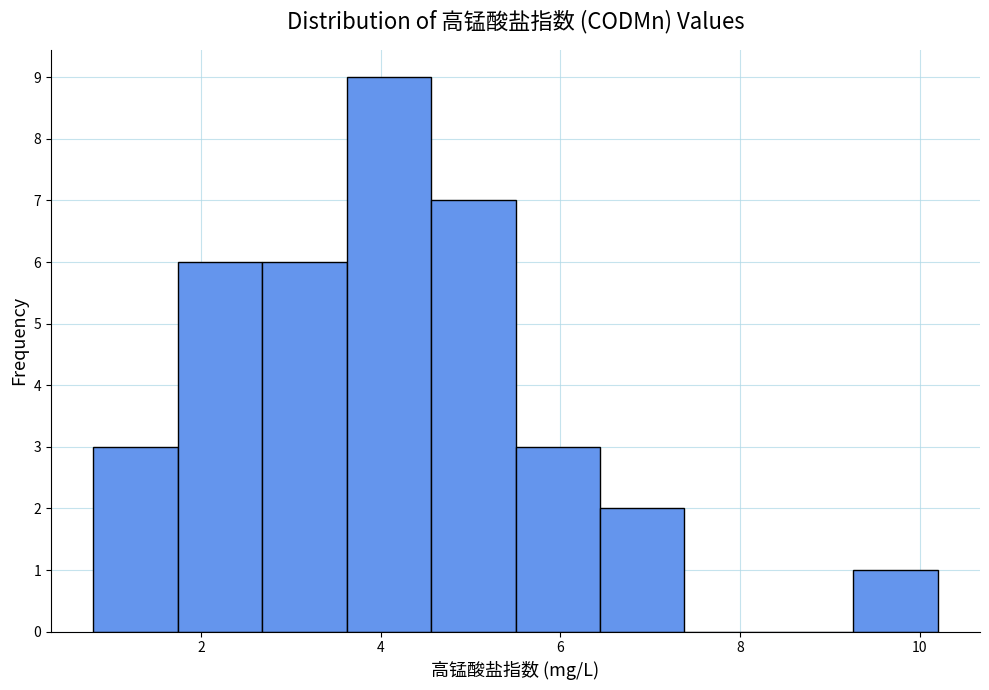

Reading left to right, list every bar in this chart as the range it spans on the x-axis followed by its height. Neither the bar edges nor the heights are printed on the chart, so give them approximately, as read against the axes.

0.80 to 1.74: 3
1.74 to 2.68: 6
2.68 to 3.62: 6
3.62 to 4.56: 9
4.56 to 5.50: 7
5.50 to 6.44: 3
6.44 to 7.38: 2
7.38 to 8.32: 0
8.32 to 9.26: 0
9.26 to 10.20: 1